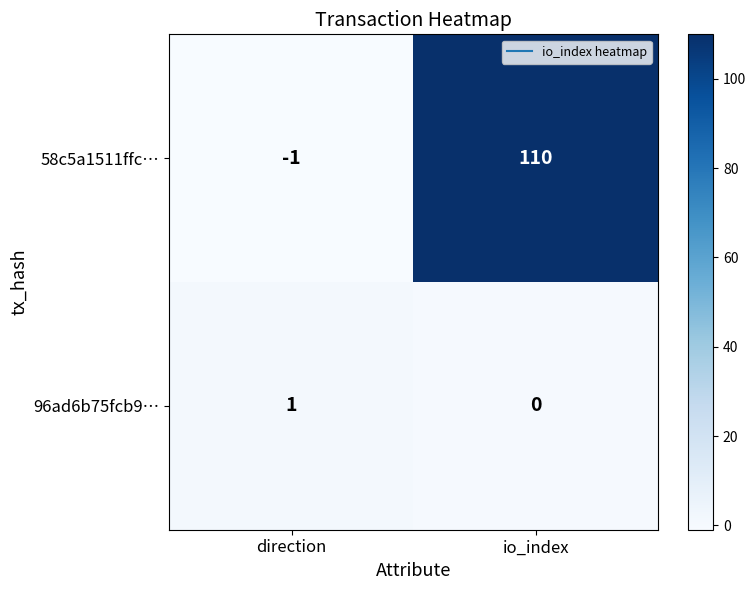

What is the minimum value shown in the chart?

-1